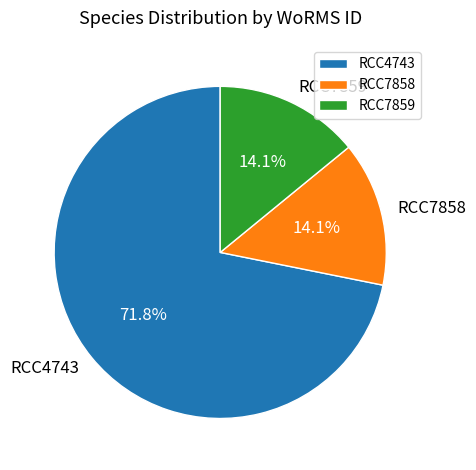

The RCC4743 slice represents 65% of the pie. True or false?

False